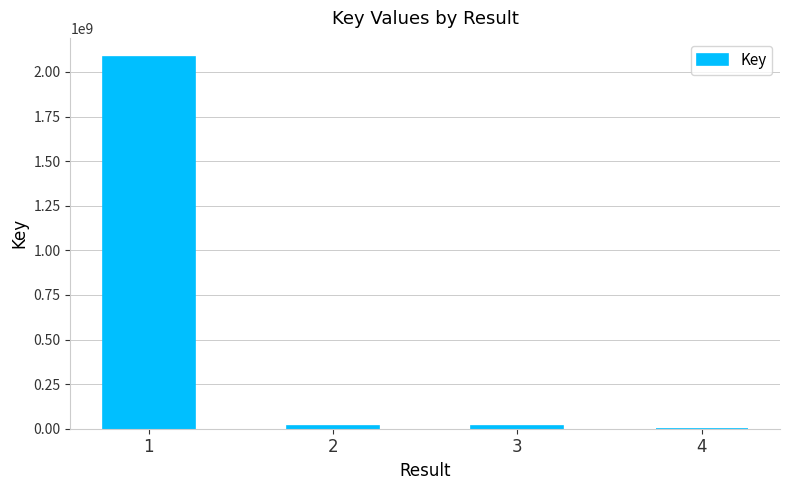

What is the greatest value displayed?

2086669444